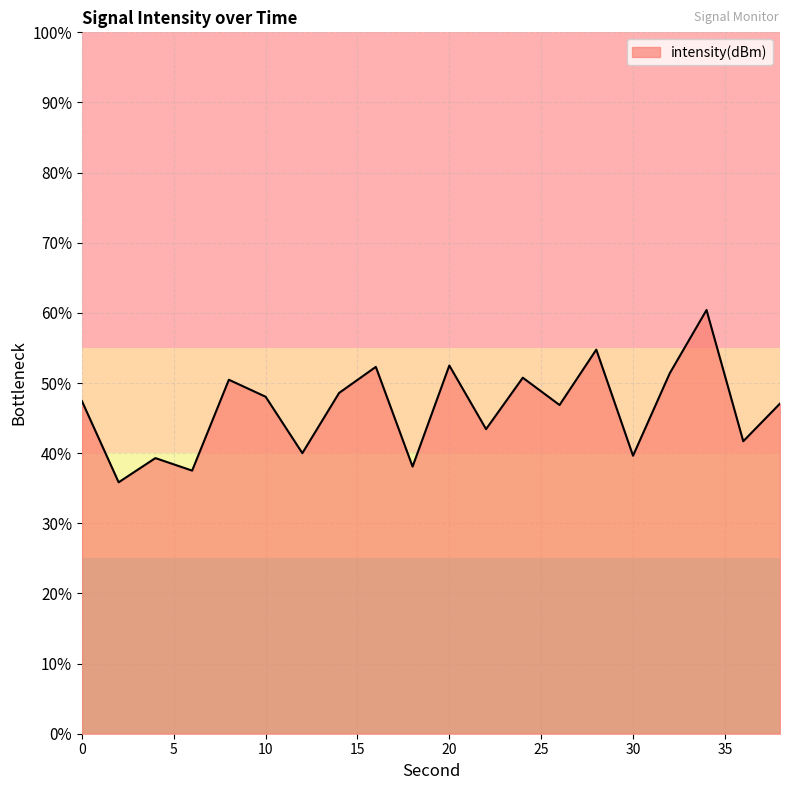

Reading right to left, what are all the values shown in this chart?

-125.6	-126.7	-122.9	-124.7	-127.1	-124.0	-125.6	-124.8	-126.3	-124.5	-127.4	-124.5	-125.3	-127.0	-125.4	-124.9	-127.5	-127.1	-127.8	-125.5